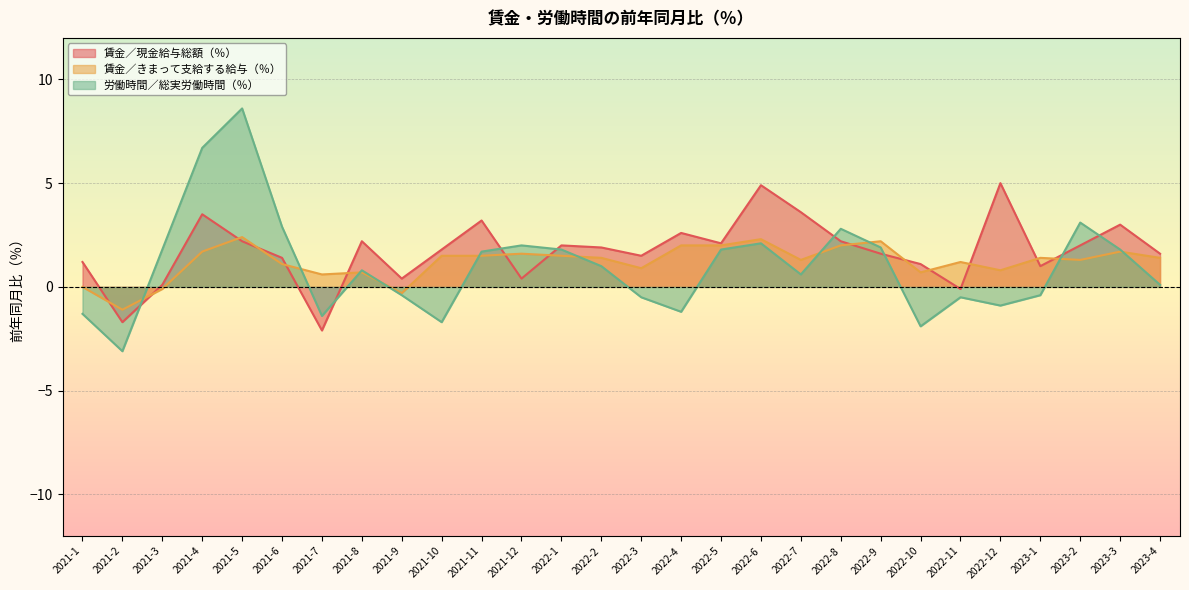

Rank the series by their maximum value, from highest to lowest.

労働時間／総実労働時間（％）, 賃金／現金給与総額（％）, 賃金／きまって支給する給与（％）